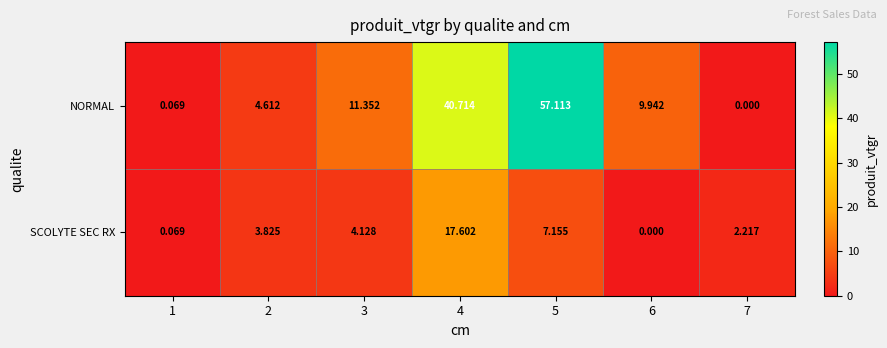

Rank the series by their average value, from highest to lowest.

NORMAL, SCOLYTE SEC RX